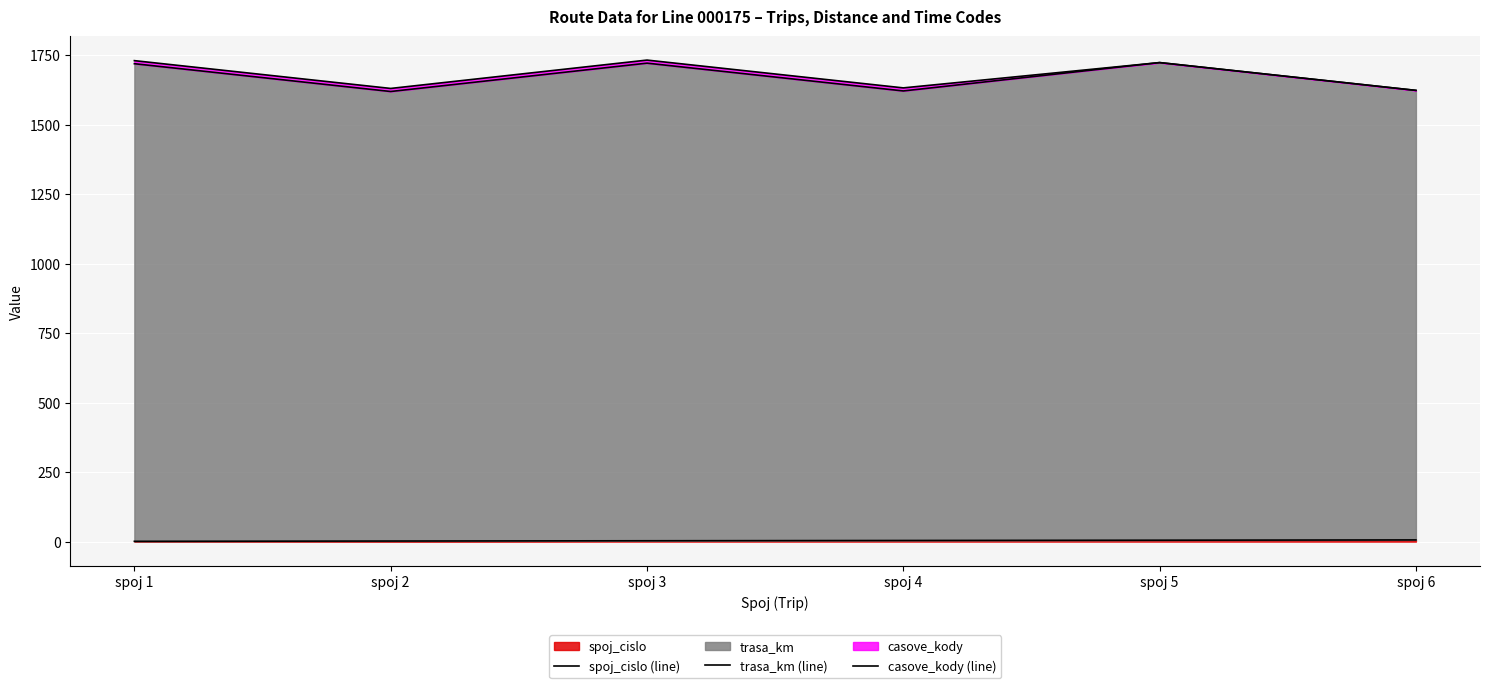

True or false: casove_kody (line) and spoj_cislo (line) cross at least once.

False